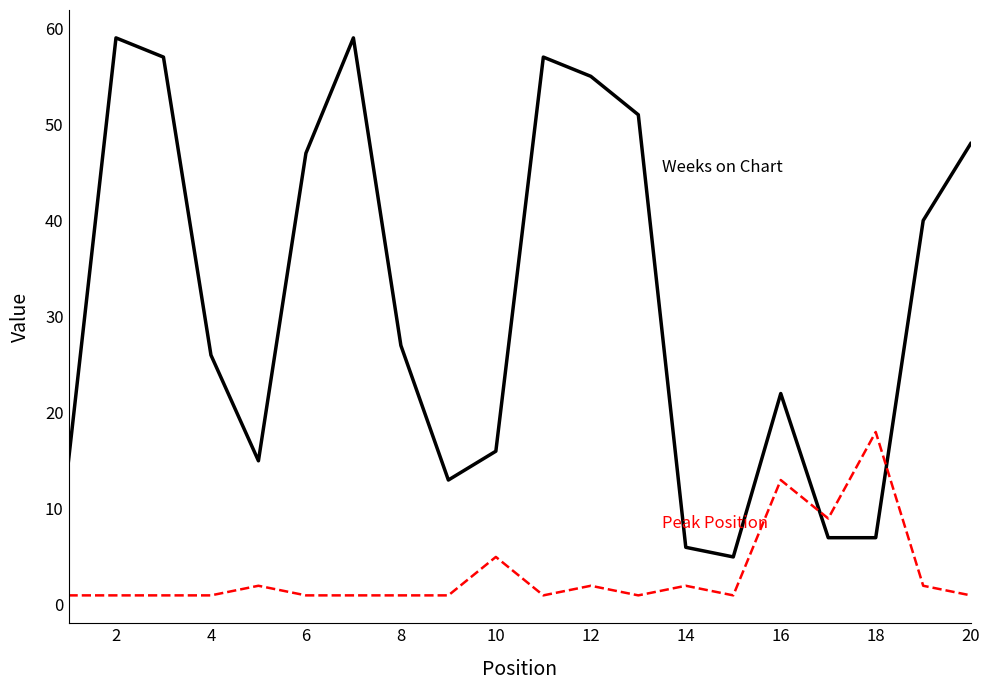

What is the maximum value shown in the chart?

59